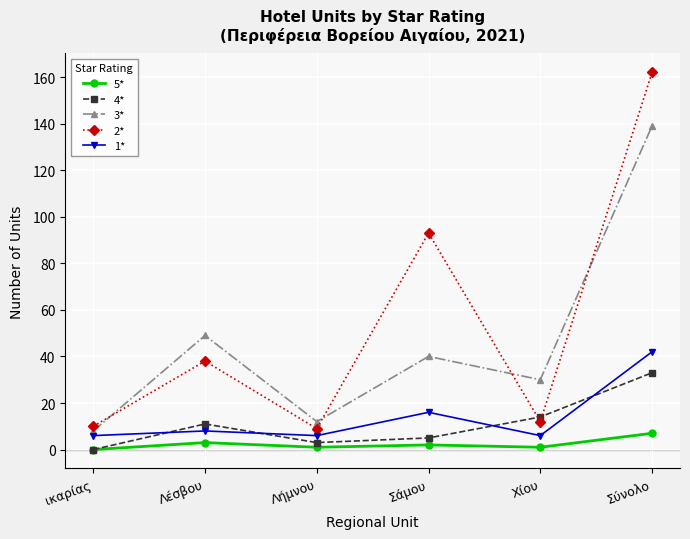

Reading right to left, transcribe all the data shown in this chart.

5*: Σύνολο=7	Χίου=1	Σάμου=2	Λήμνου=1	Λέσβου=3	ικαρίας=0
4*: Σύνολο=33	Χίου=14	Σάμου=5	Λήμνου=3	Λέσβου=11	ικαρίας=0
3*: Σύνολο=139	Χίου=30	Σάμου=40	Λήμνου=12	Λέσβου=49	ικαρίας=8
2*: Σύνολο=162	Χίου=12	Σάμου=93	Λήμνου=9	Λέσβου=38	ικαρίας=10
1*: Σύνολο=42	Χίου=6	Σάμου=16	Λήμνου=6	Λέσβου=8	ικαρίας=6